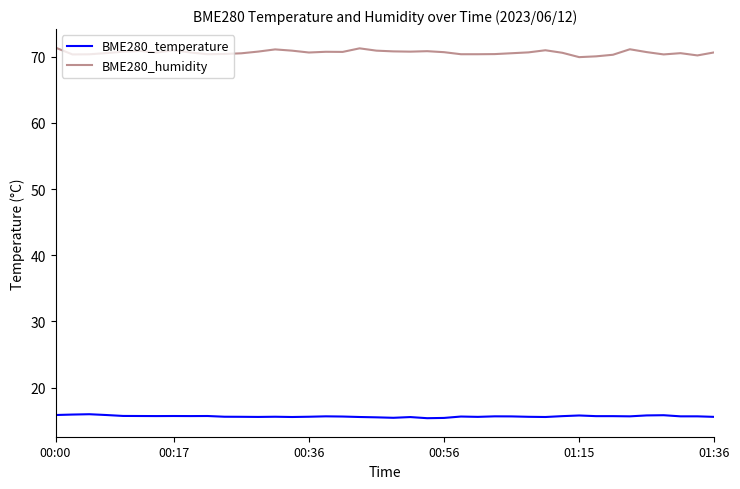

Which series has the largest range (max minus min)?

BME280_humidity